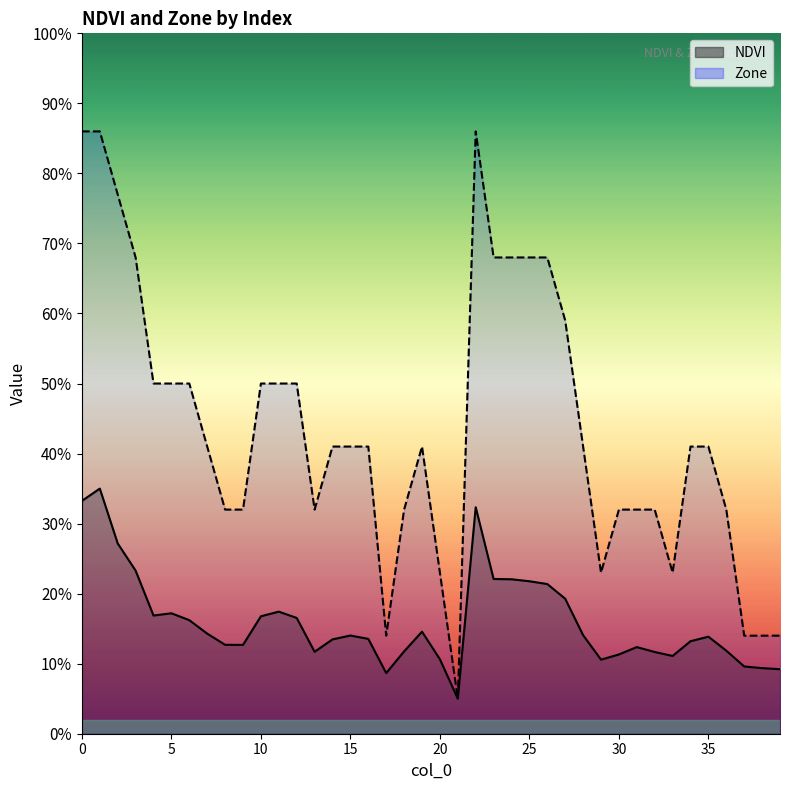

What is the difference between the Zone values at 10 and 1?

0.4